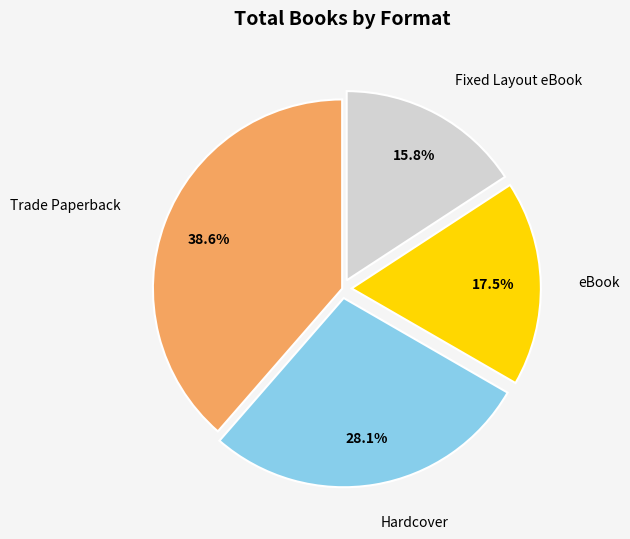

Is there a majority slice in this chart?

No